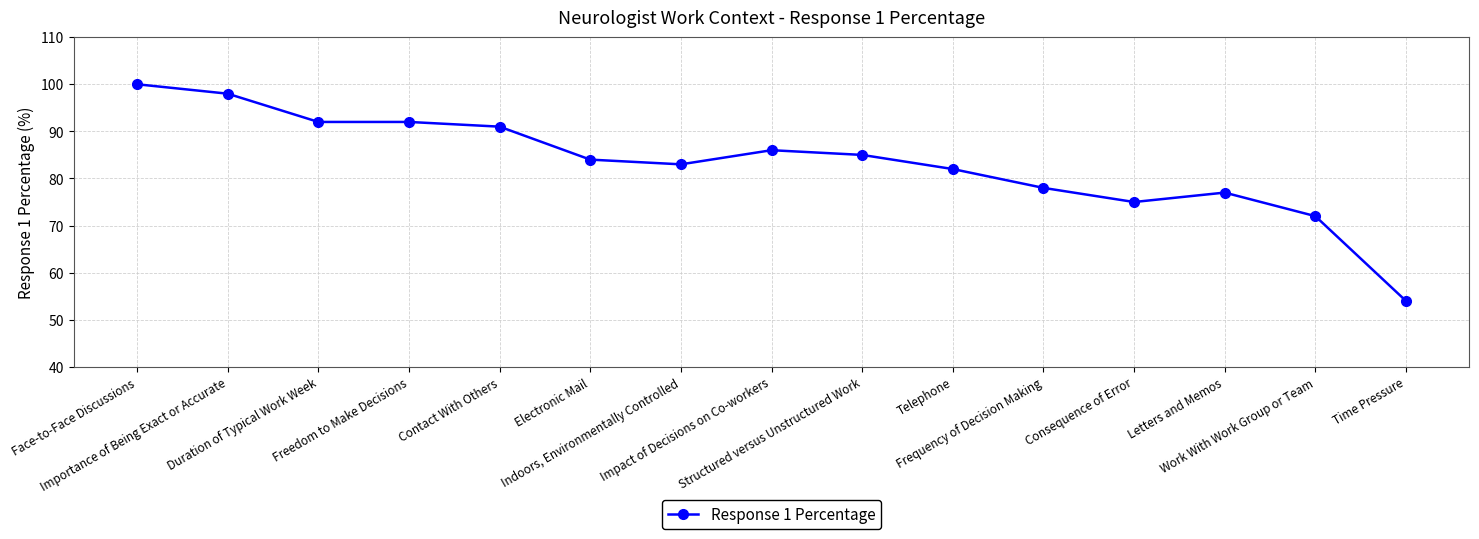

True or false: the data has more than 1 interior local peaks.

True